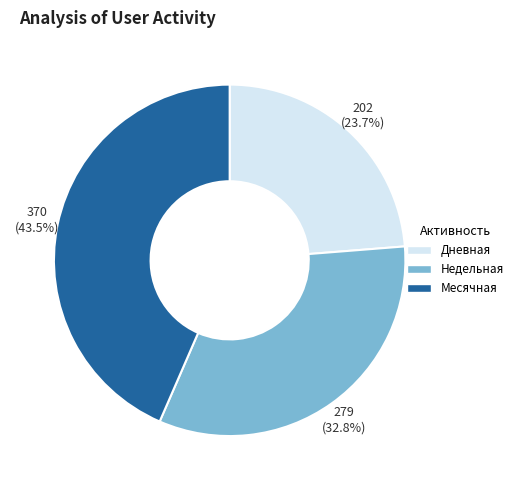

How many segments does this pie chart have?

3